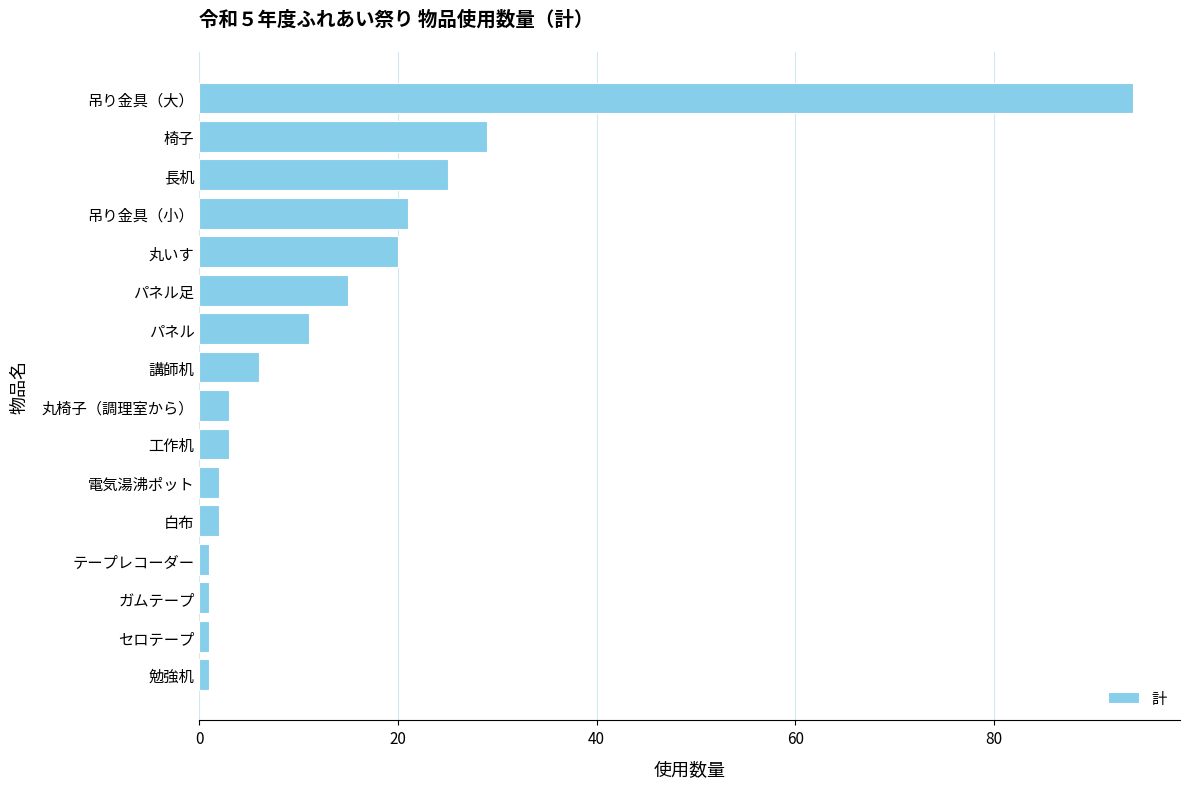

Between パネル and 工作机, which is larger?

パネル